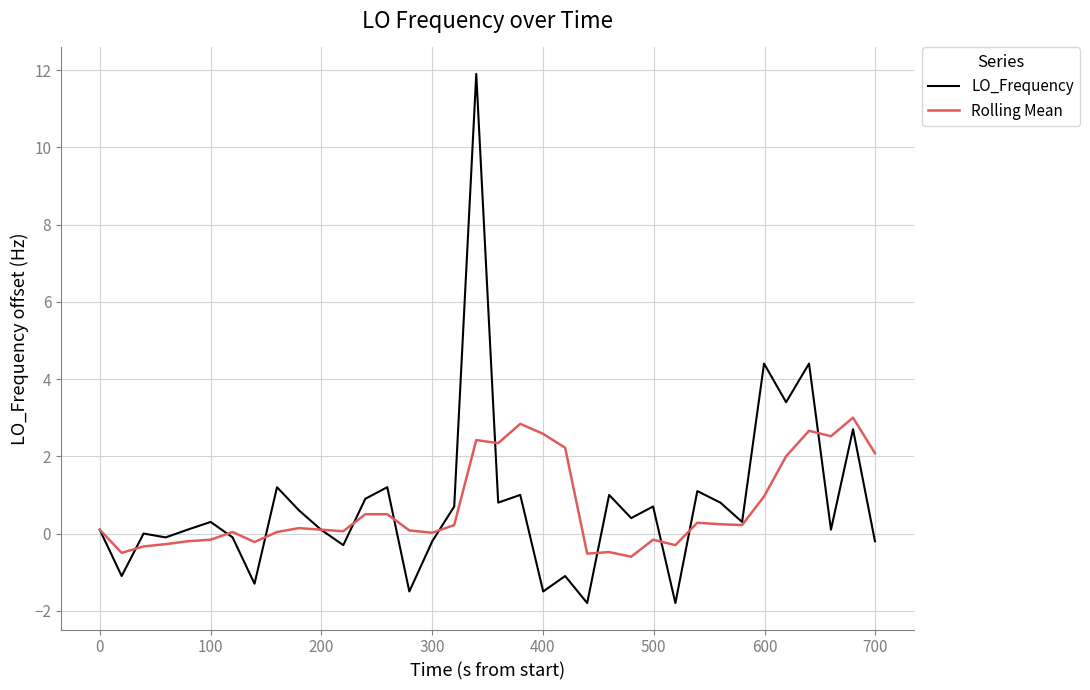

Is this an area chart (filled region under the line)?

No